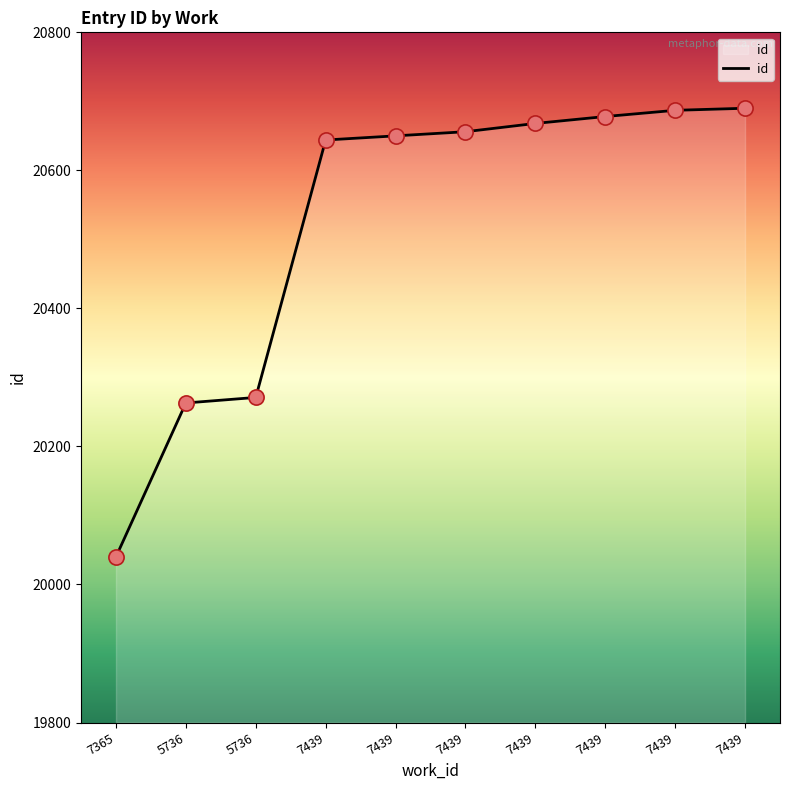

What is the ratio of the value at 7439 to the value at 7439?

1.0